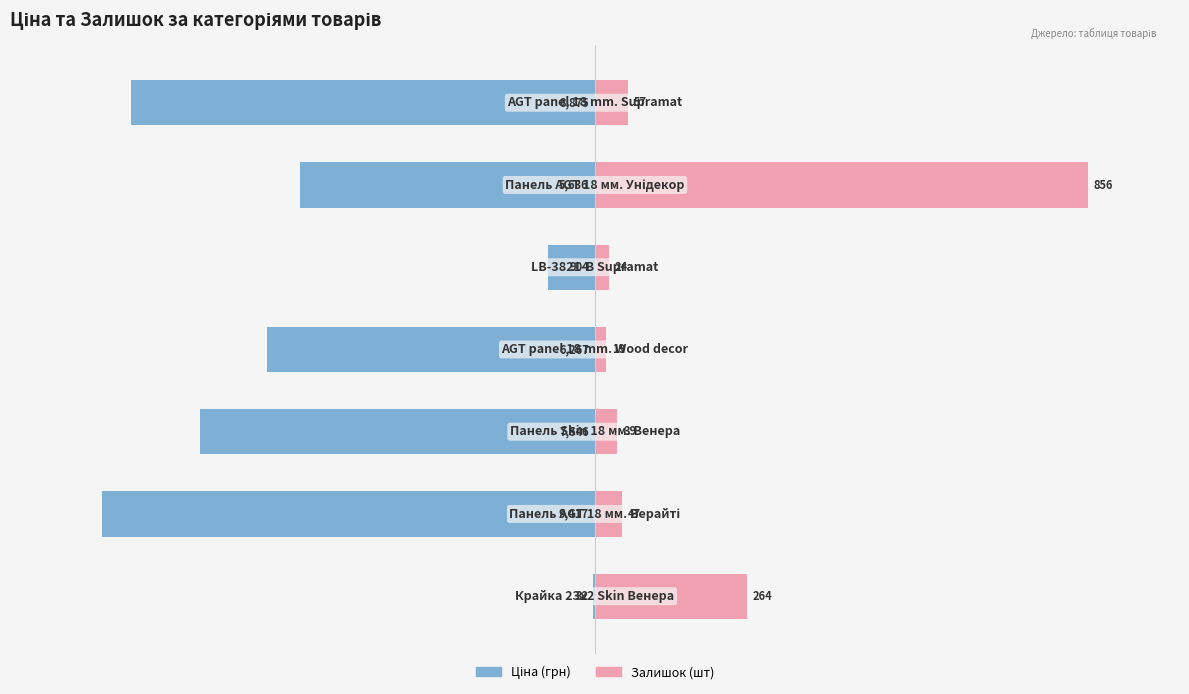

Which series has the largest range (max minus min)?

Ціна